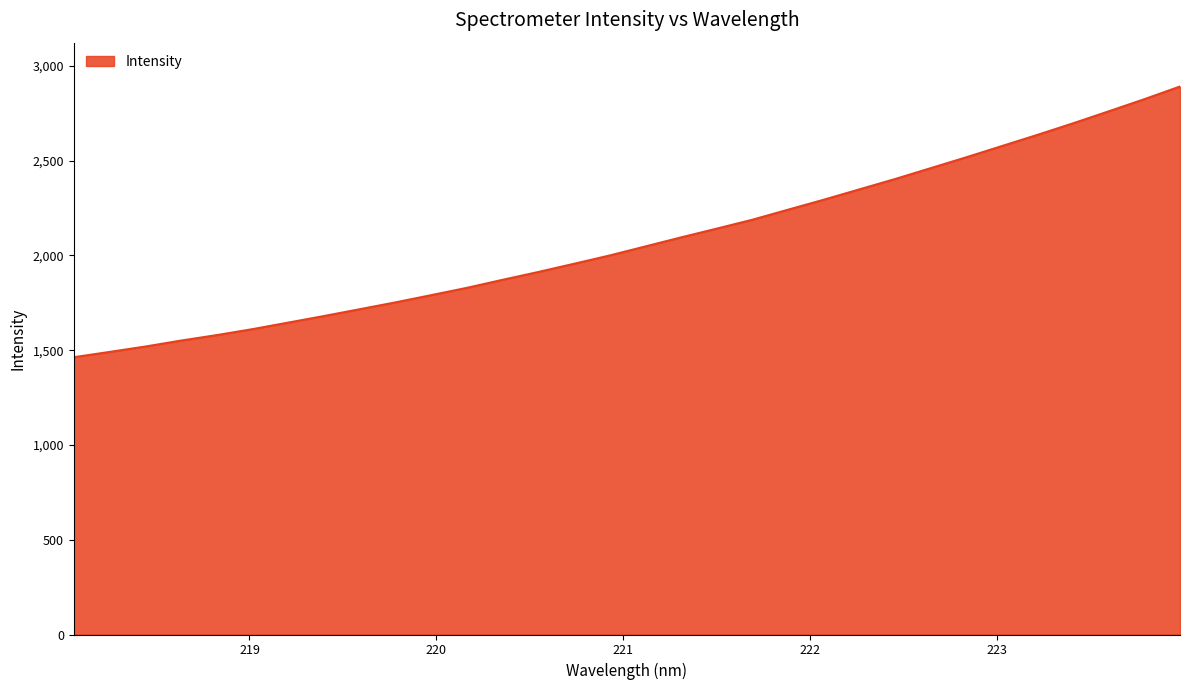

What is the difference between the maximum and minimum values?

1428.5